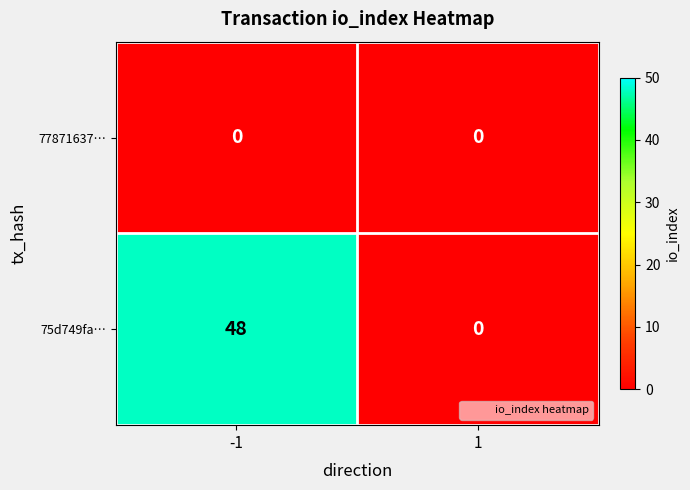

Which series has the largest total across all categories?

75d749fa…